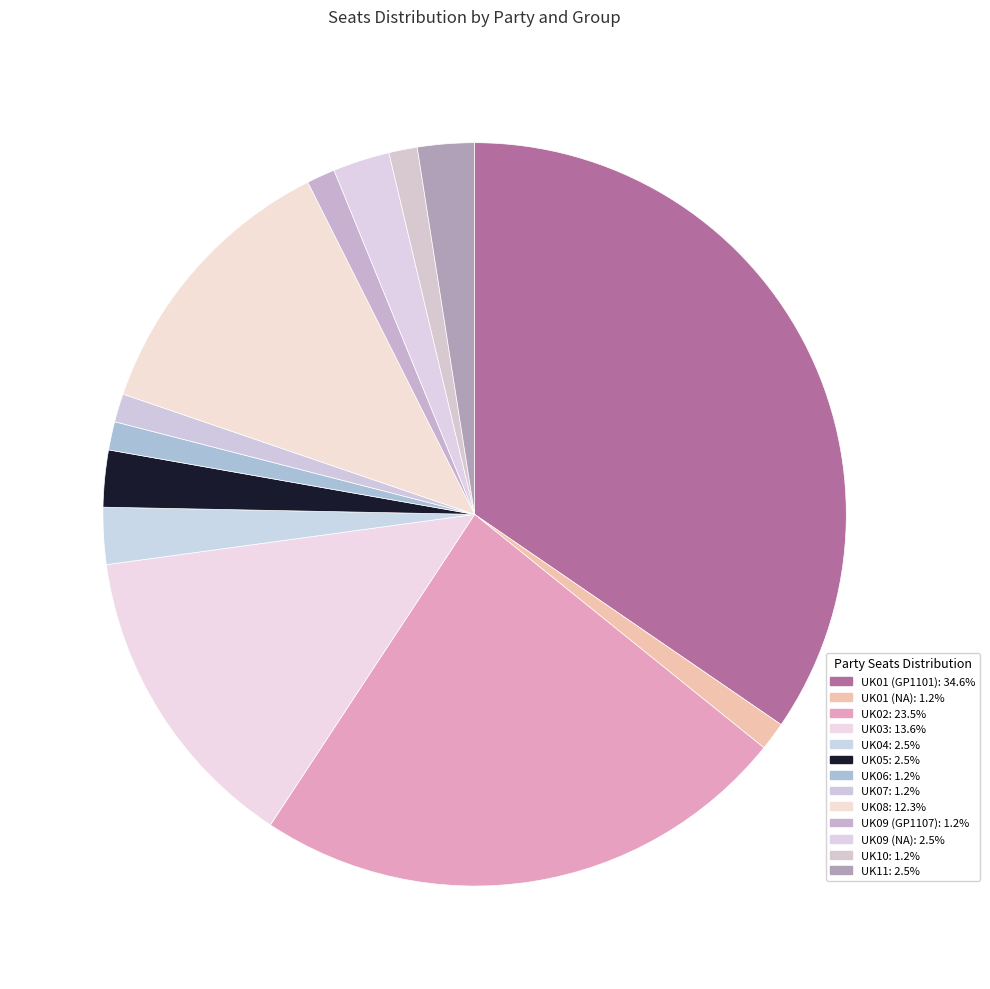

What percentage do UK05 and UK06 together represent?

3.7%